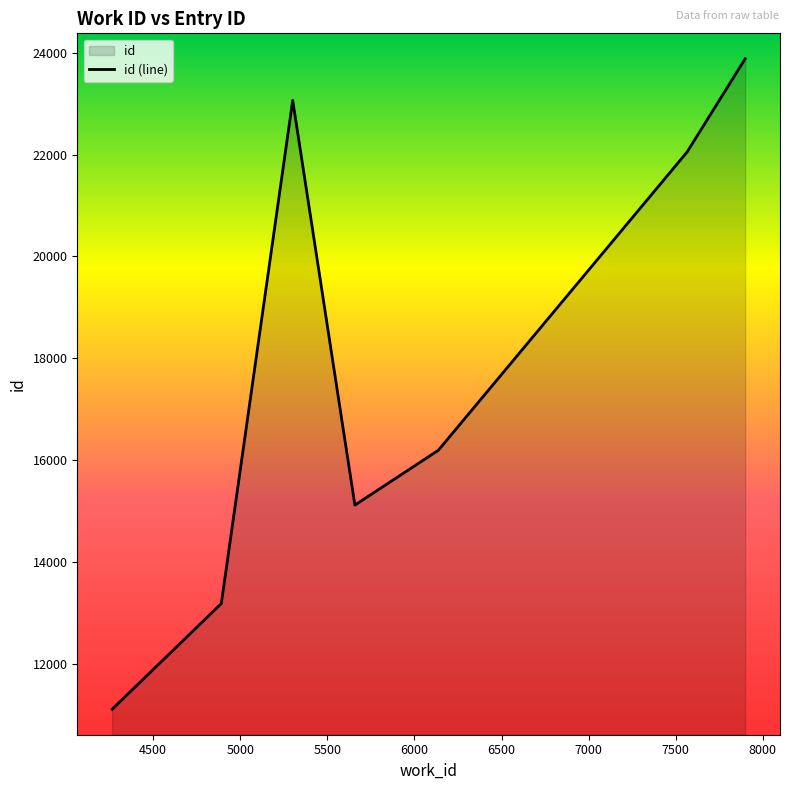

What is the average value?

17798